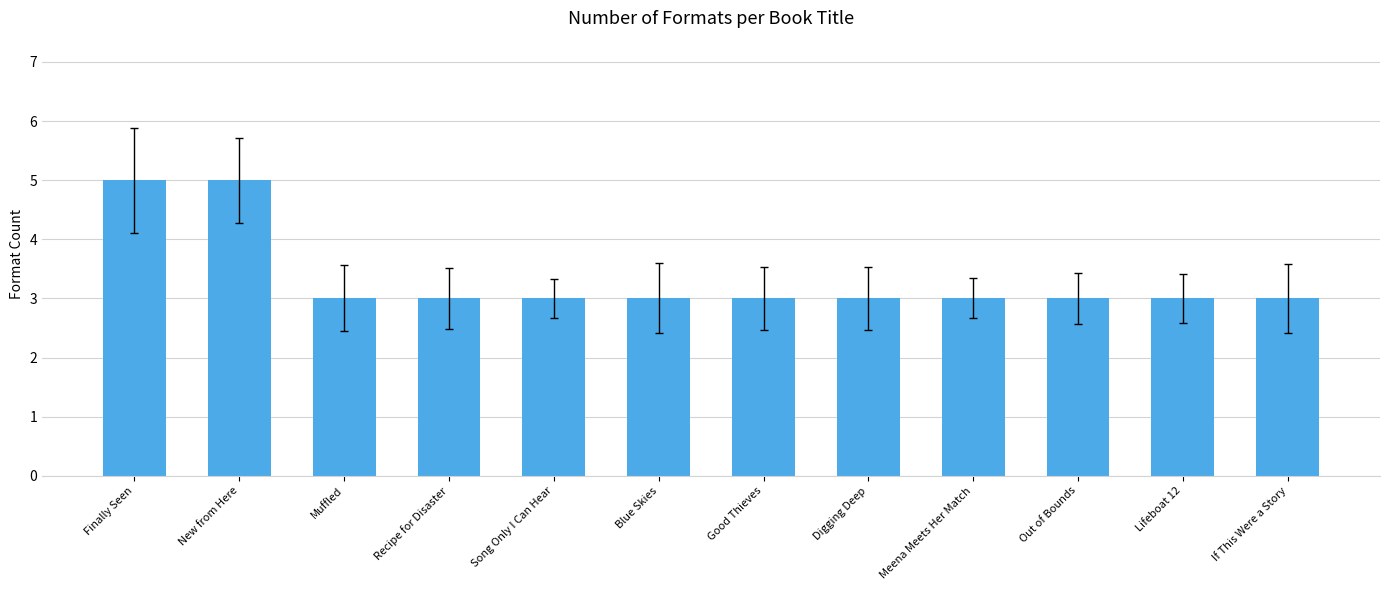

How many distinct data groups are displayed?

1